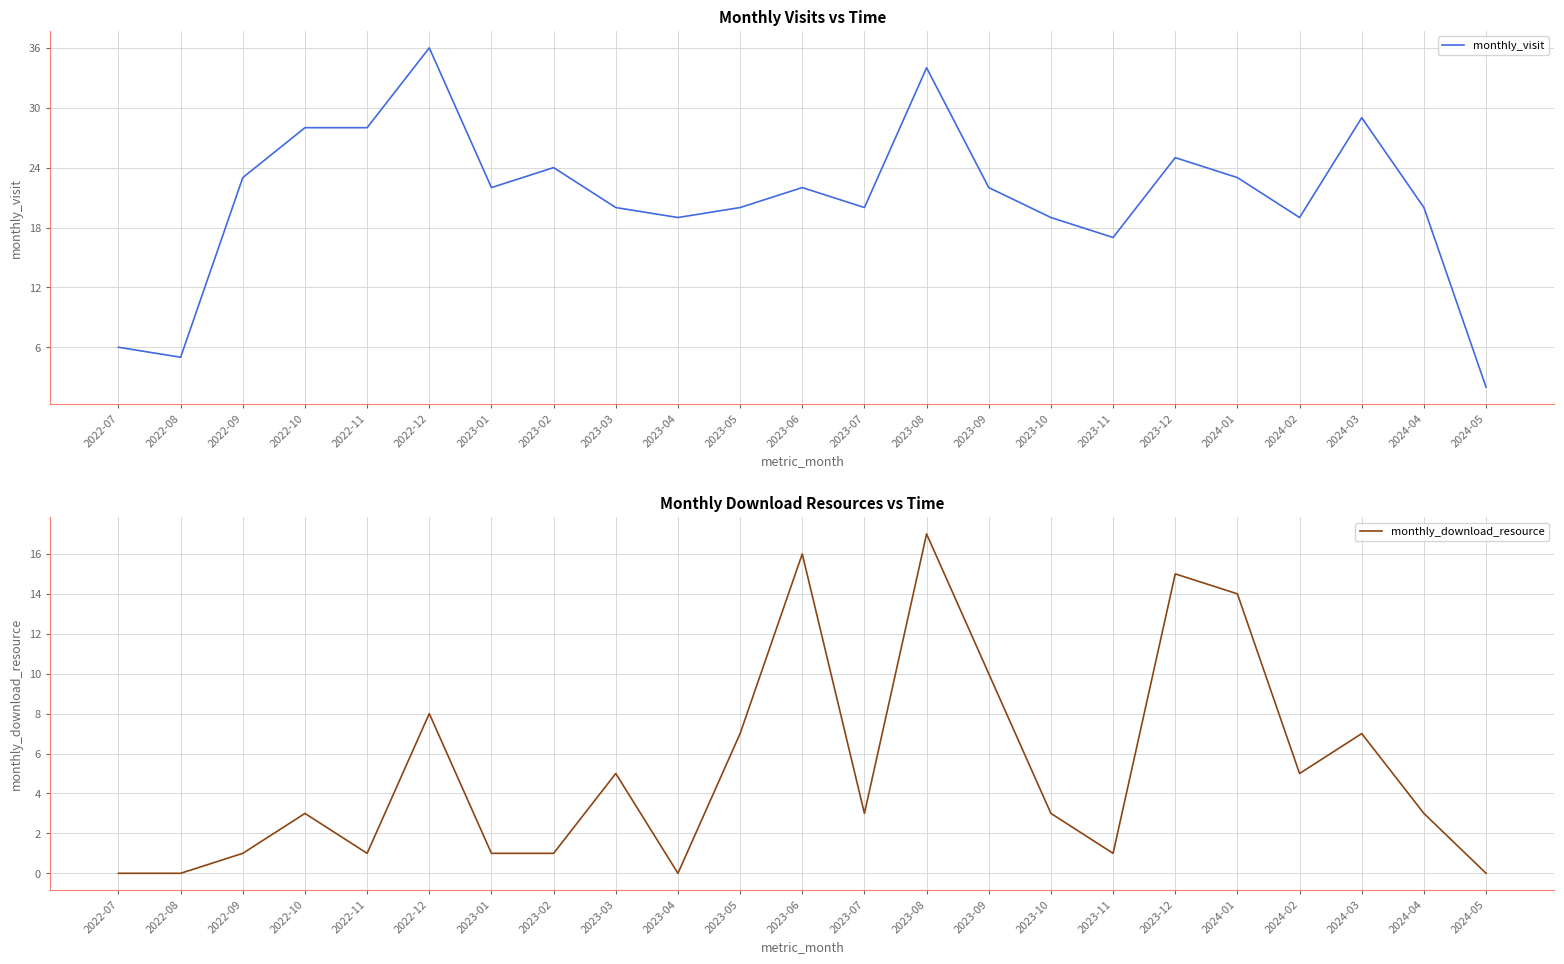

How many values in the monthly_visit series are below 22?

11